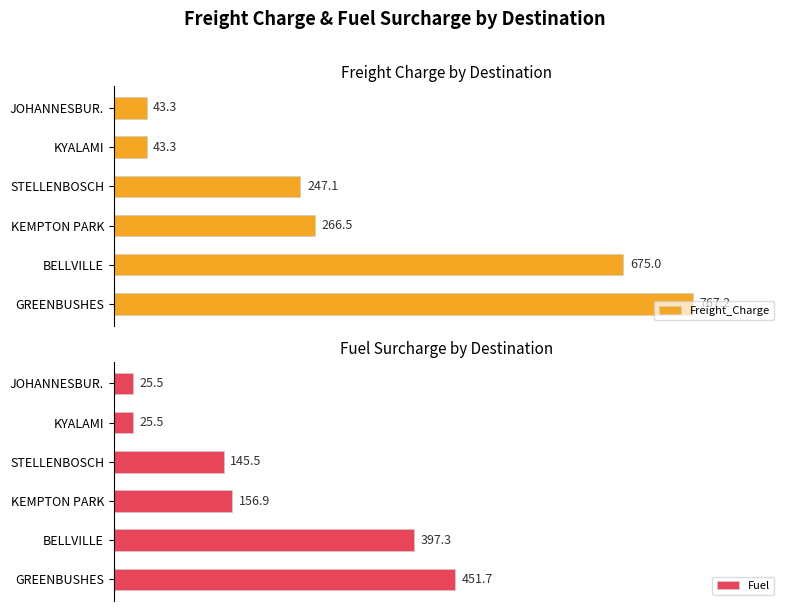

Where is Freight_Charge nearest to the value 405?

KEMPTON PARK